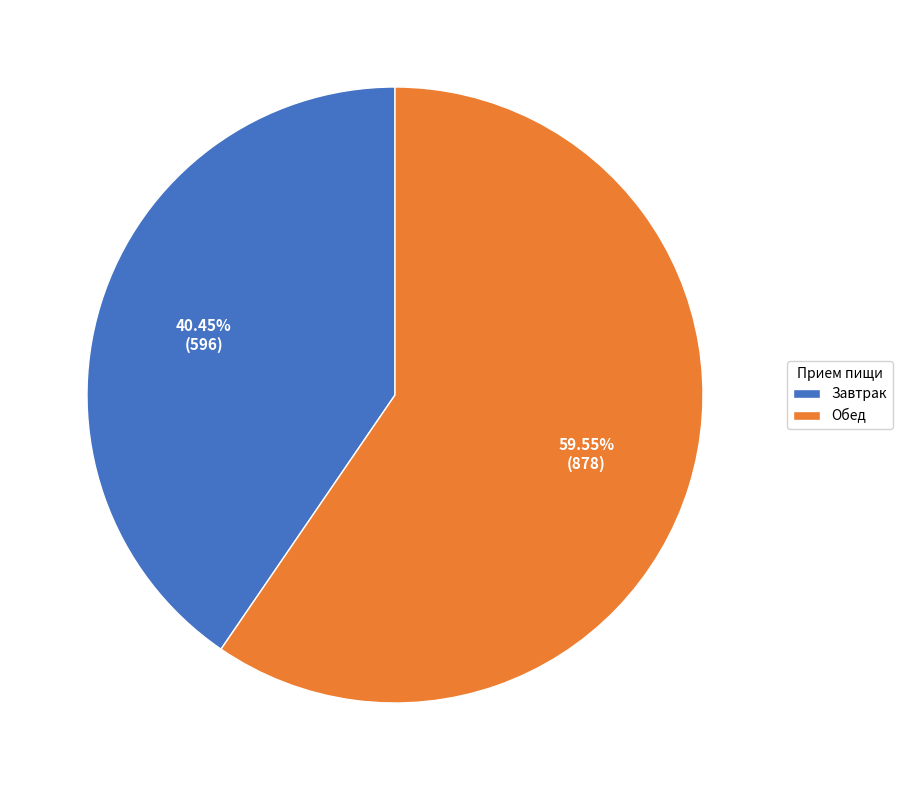

To the nearest percent, what portion does Обед represent?

60%